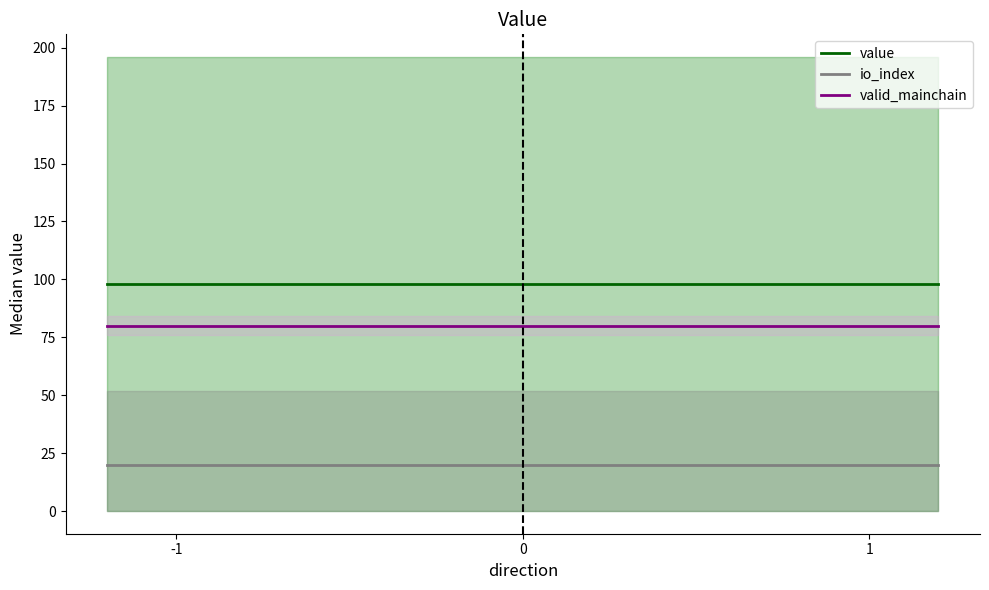

Which series changed the most between -1 and 1?

value